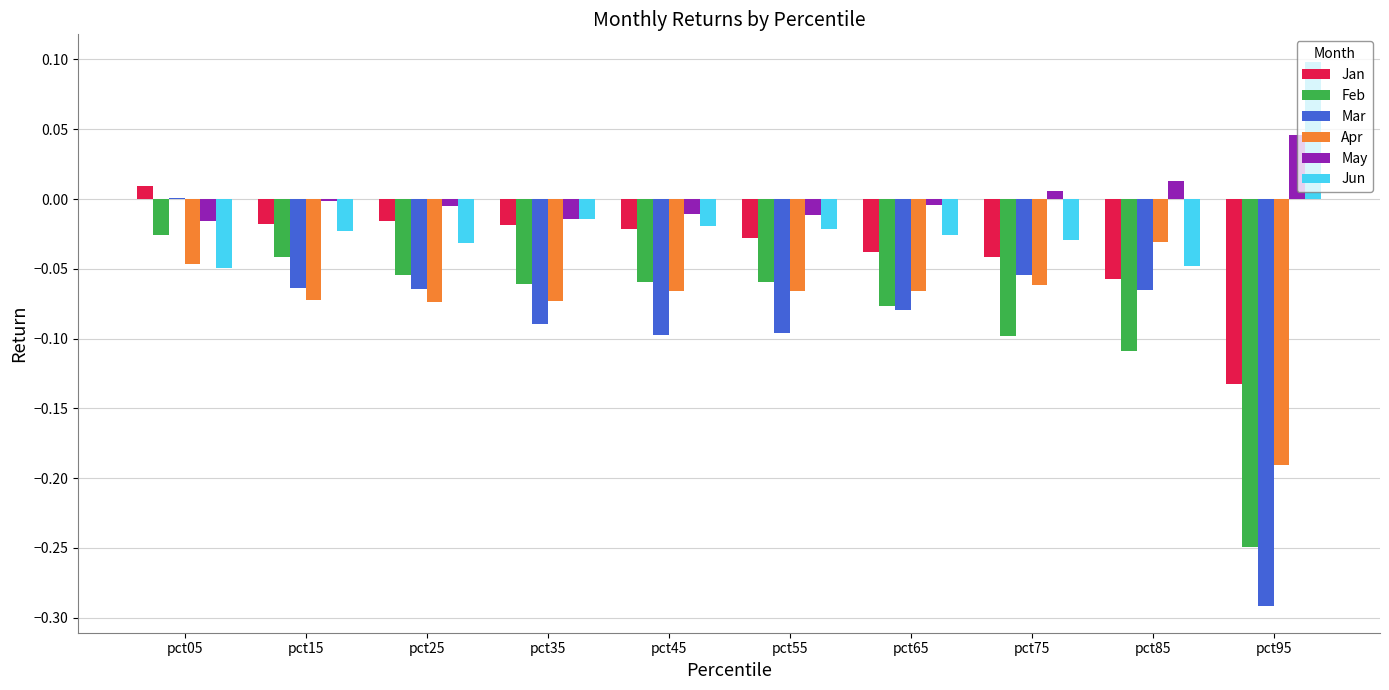

Is the value of Jun at pct85 greater than the value of Feb at pct95?

Yes